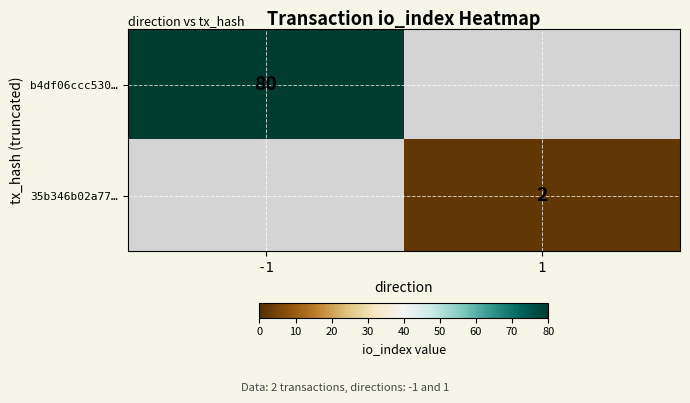

Is it true that 35b346b02a77… equals 3 at 1?

False